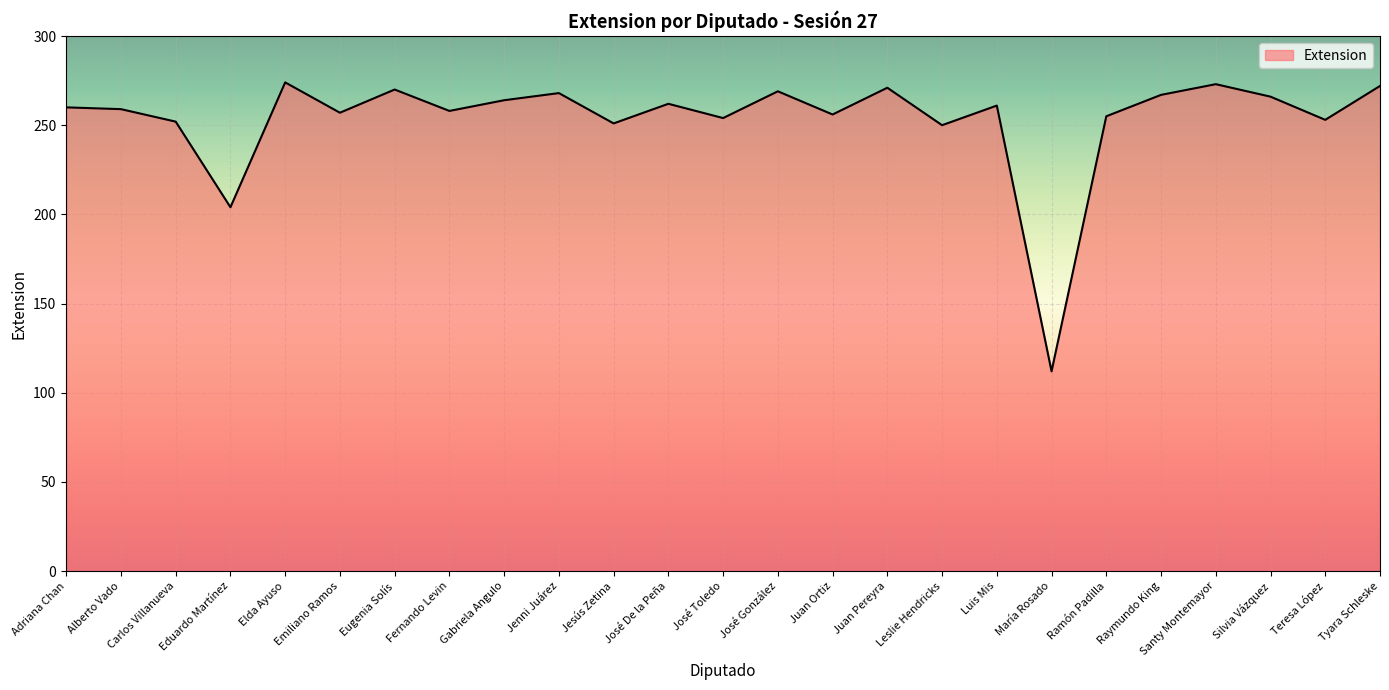

How many lines are shown in the chart?

1